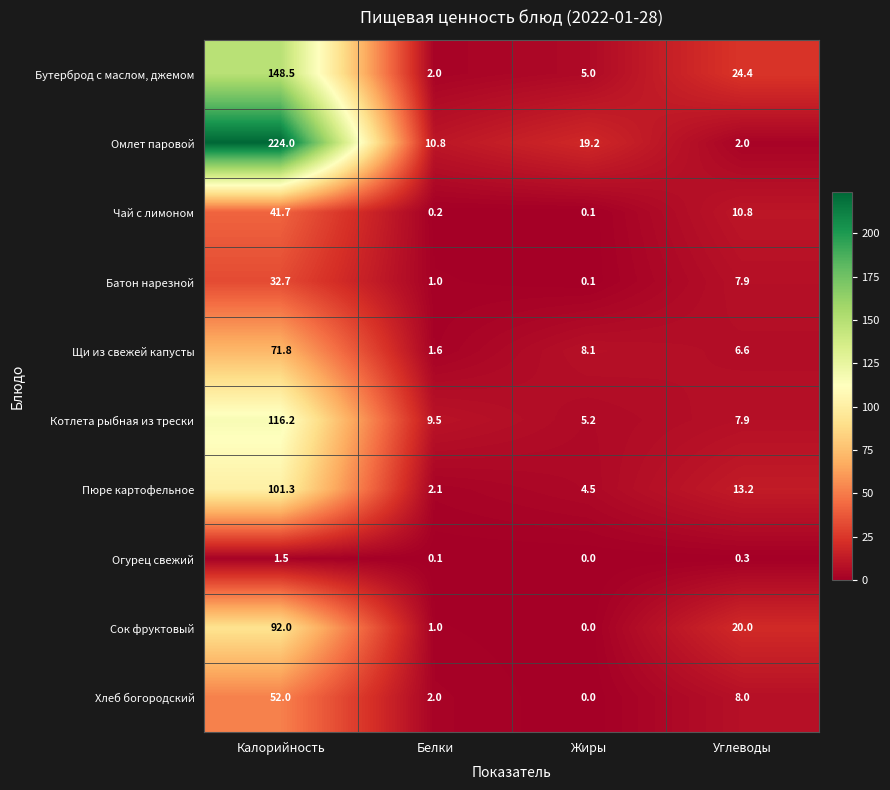

Rank the series by their maximum value, from highest to lowest.

Омлет паровой, Бутерброд с маслом, джемом, Котлета рыбная из трески, Пюре картофельное, Сок фруктовый, Щи из свежей капусты, Хлеб богородский, Чай с лимоном, Батон нарезной, Огурец свежий